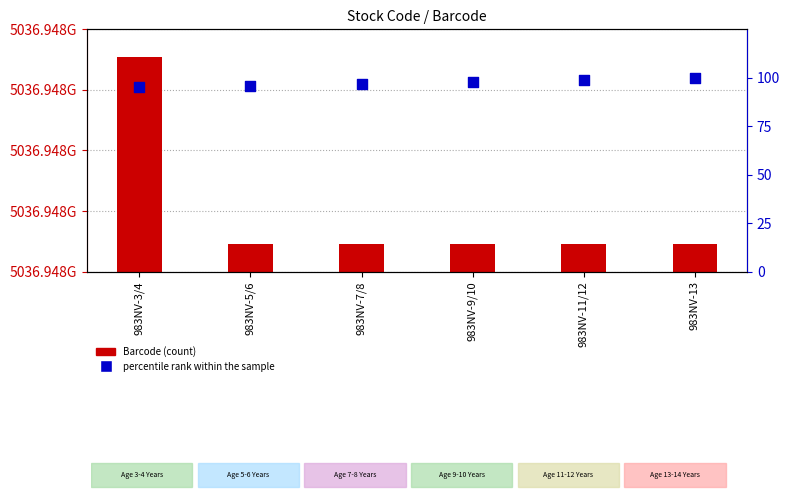

At which category is the sum across all series the highest?

983NV-3/4